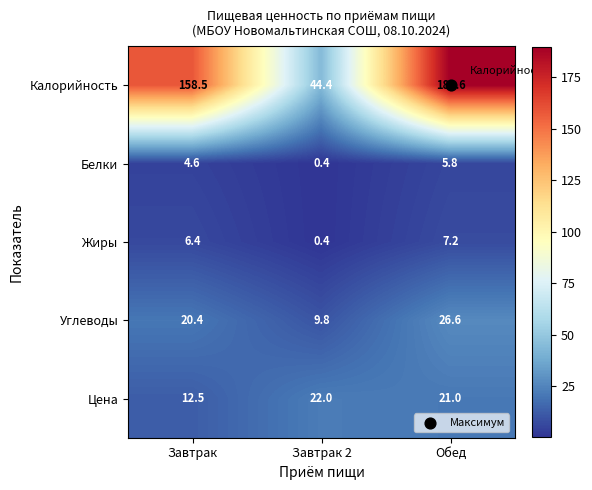

What is the difference between the maximum and minimum values in the Цена series?

9.5